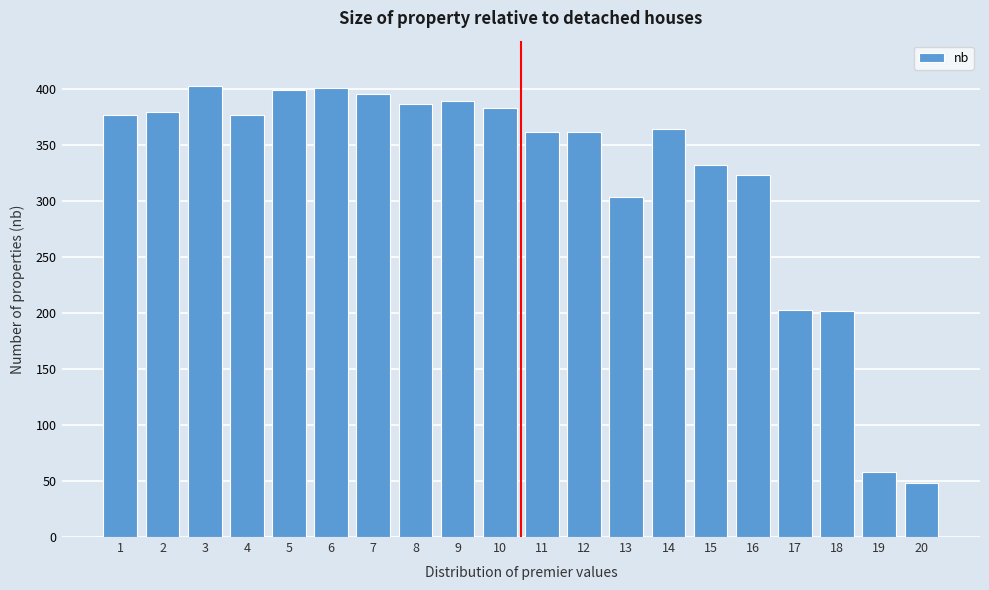

What is the value of the 2nd bar from the left?

380